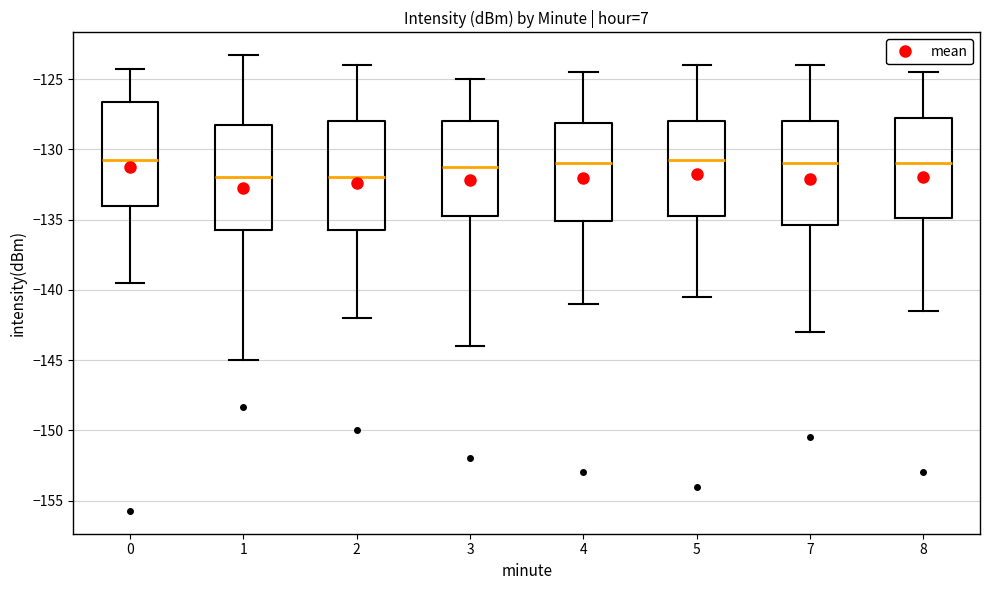

Reading left to right, read every box against the y-axis: the position of its median line, the range the box covers, and the ends of its whiskers. The values are not printed on the chart, so give them approximately, as read against the axis.

0: median -131.0, box -134.0 to -126.5, whiskers -139.5 to -124.5
1: median -132.0, box -135.5 to -128.0, whiskers -145.0 to -123.5
2: median -132.0, box -135.5 to -128.0, whiskers -142.0 to -124.0
3: median -131.0, box -134.5 to -128.0, whiskers -144.0 to -125.0
4: median -131.0, box -135.0 to -128.0, whiskers -141.0 to -124.5
5: median -130.5, box -134.5 to -128.0, whiskers -140.5 to -124.0
7: median -131.0, box -135.5 to -128.0, whiskers -143.0 to -124.0
8: median -131.0, box -135.0 to -127.5, whiskers -141.5 to -124.5